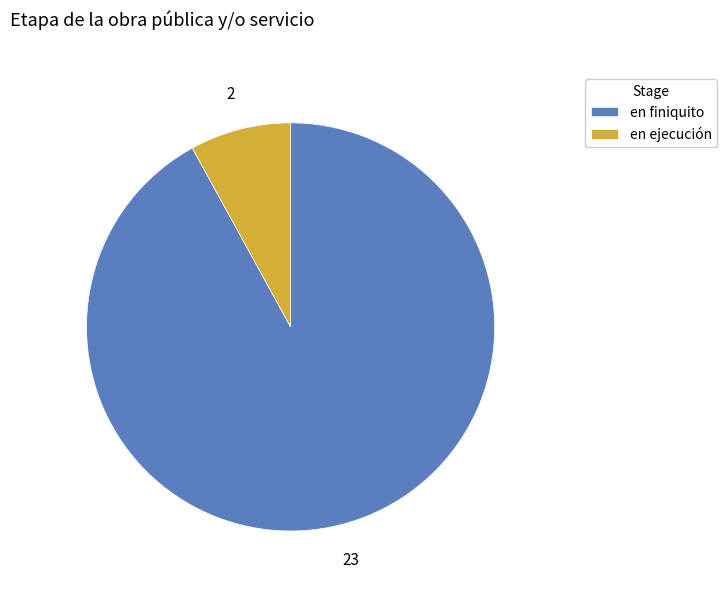

Is there a majority slice in this chart?

Yes